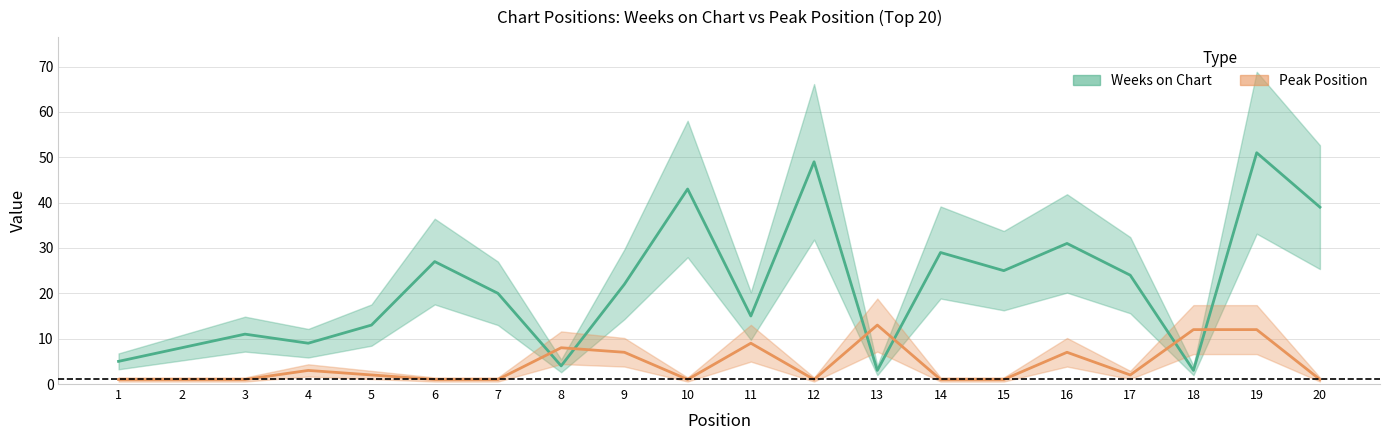

Where is the first local maximum for Weeks on Chart?

3